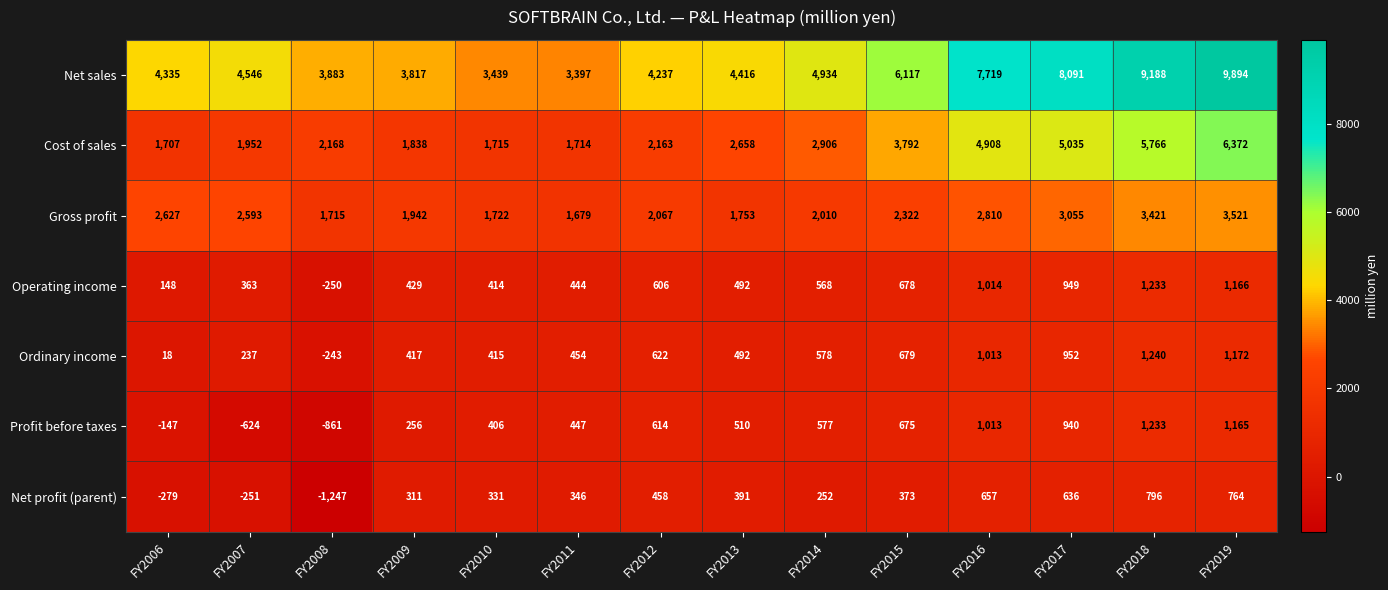

What is the difference between the highest and lowest values at FY2013?

4025